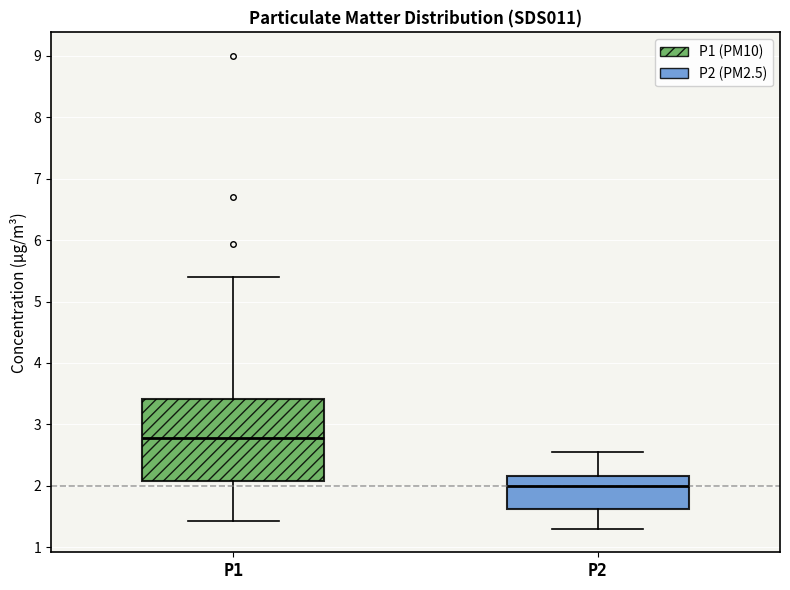

Which box's median line is the lowest?

P2